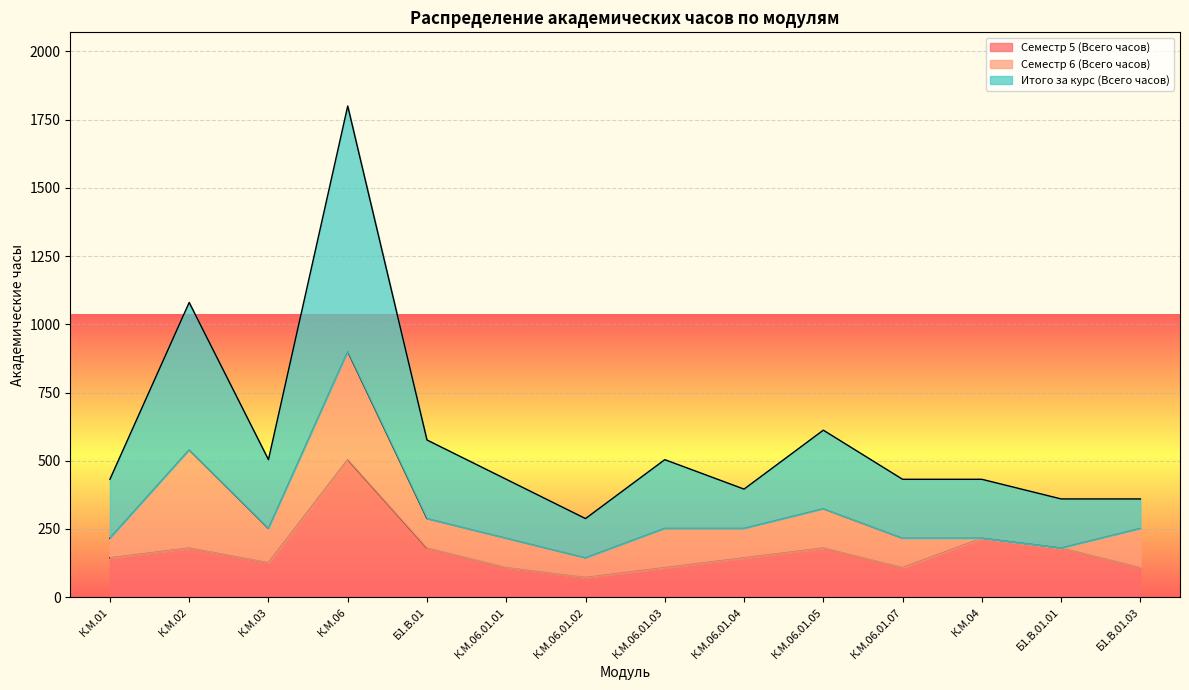

What is the value of the Итого за курс (Всего часов) point at the 3rd from the left?

504